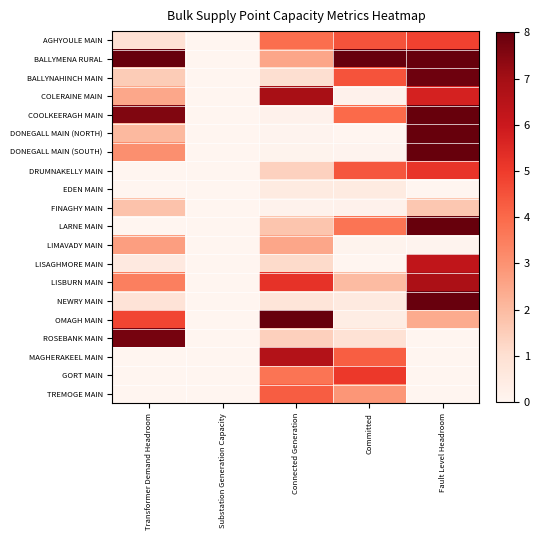

Reading right to left, list all the values displayed in this chart.

AGHYOULE MAIN: Fault Level Headroom=4.9	Committed=4.5	Connected Generation=3.9	Substation Generation Capacity=0.0	Transformer Demand Headroom=0.9
BALLYMENA RURAL: Fault Level Headroom=8.0	Committed=8.0	Connected Generation=2.5	Substation Generation Capacity=0.0	Transformer Demand Headroom=8.0
BALLYNAHINCH MAIN: Fault Level Headroom=7.9	Committed=4.5	Connected Generation=1.0	Substation Generation Capacity=0.0	Transformer Demand Headroom=1.6
COLERAINE MAIN: Fault Level Headroom=5.7	Committed=0.2	Connected Generation=6.9	Substation Generation Capacity=0.0	Transformer Demand Headroom=2.5
COOLKEERAGH MAIN: Fault Level Headroom=8.0	Committed=4.0	Connected Generation=0.2	Substation Generation Capacity=0.0	Transformer Demand Headroom=7.6
DONEGALL MAIN (NORTH): Fault Level Headroom=8.0	Committed=0.0	Connected Generation=0.1	Substation Generation Capacity=0.0	Transformer Demand Headroom=2.0
DONEGALL MAIN (SOUTH): Fault Level Headroom=8.0	Committed=0.1	Connected Generation=0.1	Substation Generation Capacity=0.0	Transformer Demand Headroom=3.1
DRUMNAKELLY MAIN: Fault Level Headroom=5.2	Committed=4.4	Connected Generation=1.4	Substation Generation Capacity=0.0	Transformer Demand Headroom=0.0
EDEN MAIN: Fault Level Headroom=0.0	Committed=0.5	Connected Generation=0.5	Substation Generation Capacity=0.0	Transformer Demand Headroom=0.0
FINAGHY MAIN: Fault Level Headroom=1.7	Committed=0.2	Connected Generation=0.1	Substation Generation Capacity=0.0	Transformer Demand Headroom=1.8
LARNE MAIN: Fault Level Headroom=8.0	Committed=3.7	Connected Generation=1.7	Substation Generation Capacity=0.0	Transformer Demand Headroom=0.0
LIMAVADY MAIN: Fault Level Headroom=0.1	Committed=0.1	Connected Generation=2.5	Substation Generation Capacity=0.0	Transformer Demand Headroom=2.7
LISAGHMORE MAIN: Fault Level Headroom=6.3	Committed=0.0	Connected Generation=1.1	Substation Generation Capacity=0.0	Transformer Demand Headroom=0.5
LISBURN MAIN: Fault Level Headroom=6.8	Committed=2.0	Connected Generation=5.2	Substation Generation Capacity=0.0	Transformer Demand Headroom=3.5
NEWRY MAIN: Fault Level Headroom=8.0	Committed=0.5	Connected Generation=0.8	Substation Generation Capacity=0.0	Transformer Demand Headroom=0.8
OMAGH MAIN: Fault Level Headroom=2.4	Committed=0.4	Connected Generation=8.0	Substation Generation Capacity=0.0	Transformer Demand Headroom=4.8
ROSEBANK MAIN: Fault Level Headroom=0.0	Committed=0.9	Connected Generation=1.4	Substation Generation Capacity=0.0	Transformer Demand Headroom=7.7
MAGHERAKEEL MAIN: Fault Level Headroom=0.0	Committed=4.2	Connected Generation=6.6	Substation Generation Capacity=0.0	Transformer Demand Headroom=0.0
GORT MAIN: Fault Level Headroom=0.0	Committed=5.1	Connected Generation=3.7	Substation Generation Capacity=0.0	Transformer Demand Headroom=0.0
TREMOGE MAIN: Fault Level Headroom=0.0	Committed=2.9	Connected Generation=4.3	Substation Generation Capacity=0.0	Transformer Demand Headroom=0.0